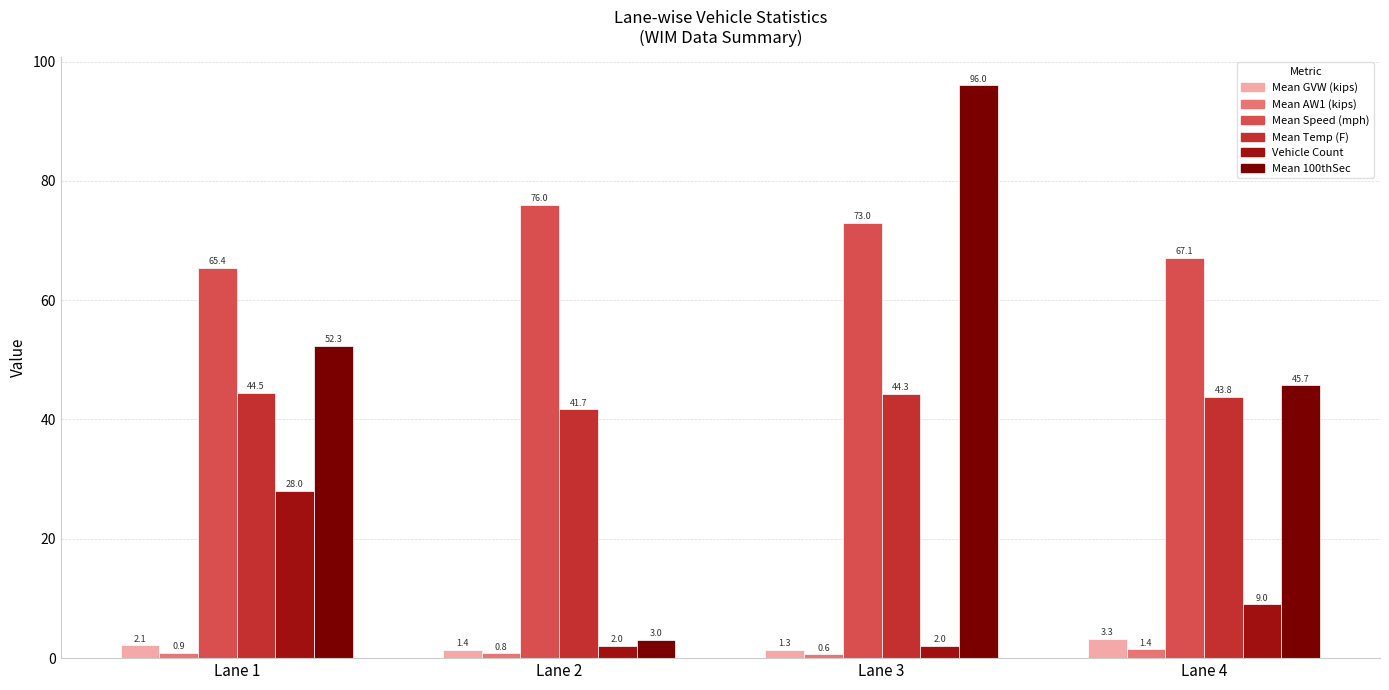

Which series changed the most between Lane 3 and Lane 4?

Mean 100thSec